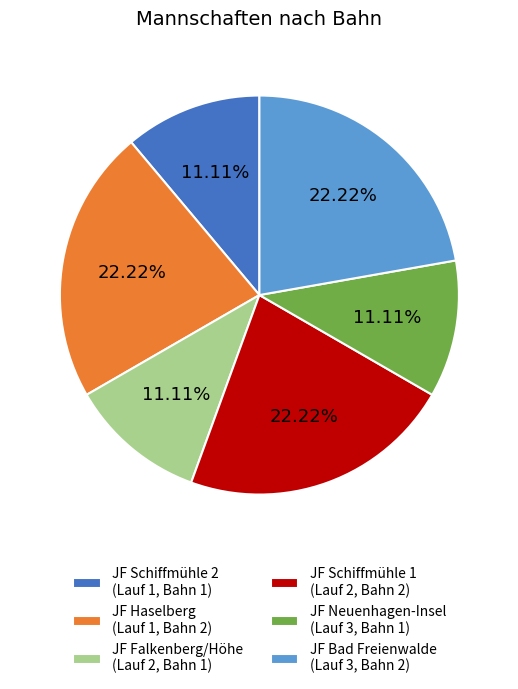

Combined, do JF Bad Freienwalde (Lauf 3, Bahn 2) and JF Falkenberg/Höhe (Lauf 2, Bahn 1) account for over 50%?

No